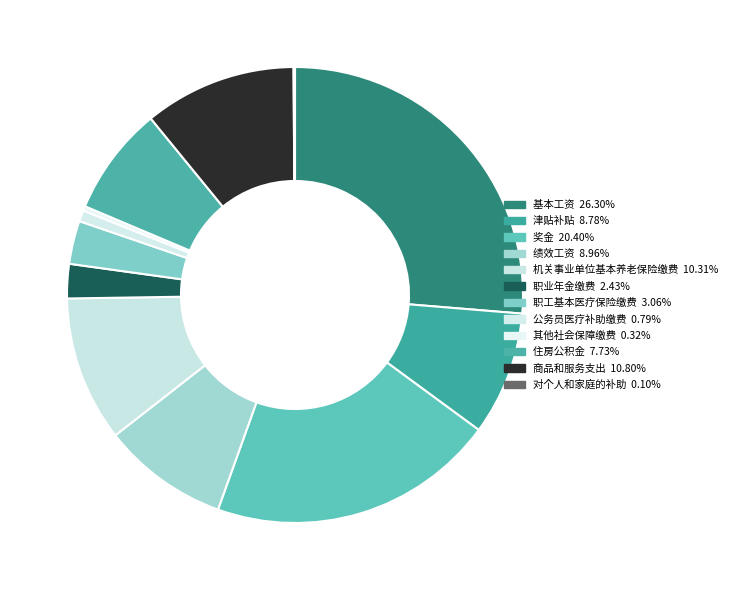

The 奖金 slice represents 13% of the pie. True or false?

False